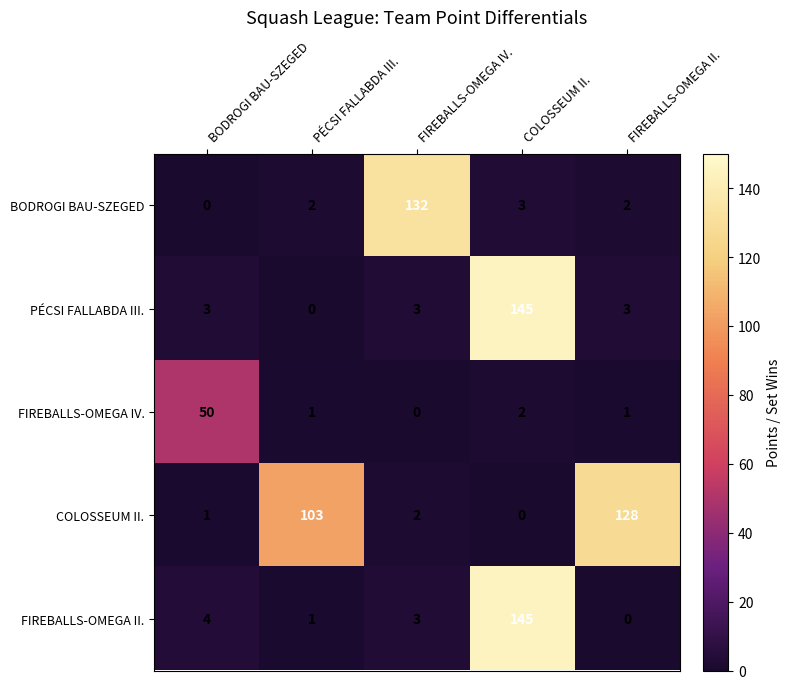

What is the sum of all FIREBALLS-OMEGA IV. values?

54